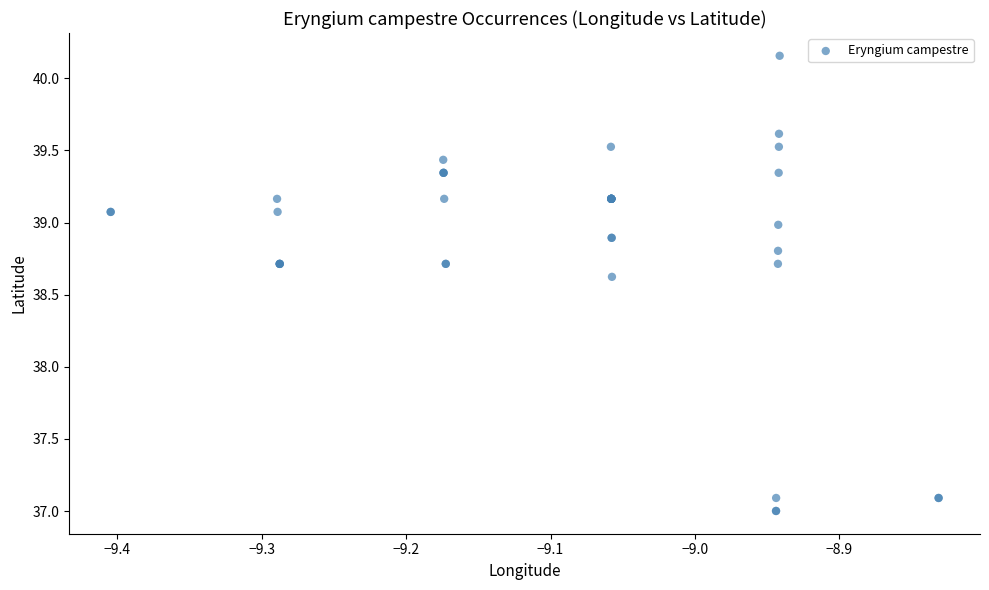

What Y value in the scatter plot is closest to 38?

38.6